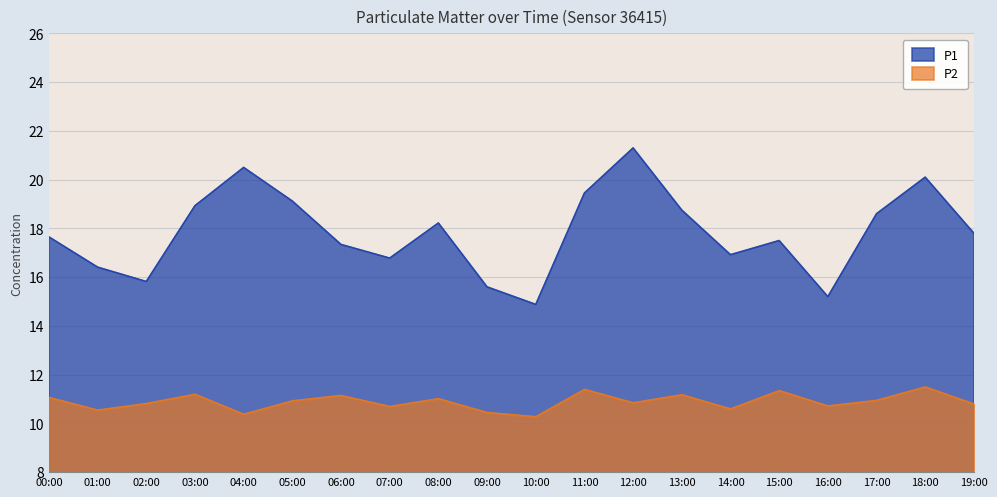

What is the minimum value for P2?

10.3